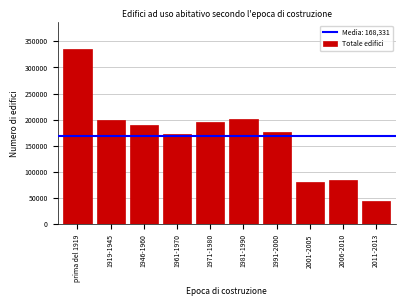

Reading left to right, extract all data points from this chart.

335769	199483	190631	173060	195300	201526	176993	80865	85474	44206